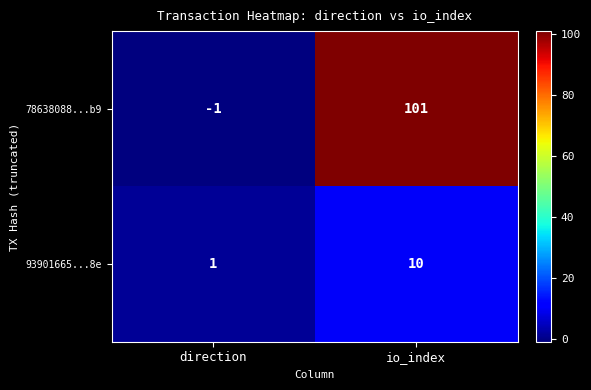

True or false: 78638088...b9 has a value of 26 at io_index.

False